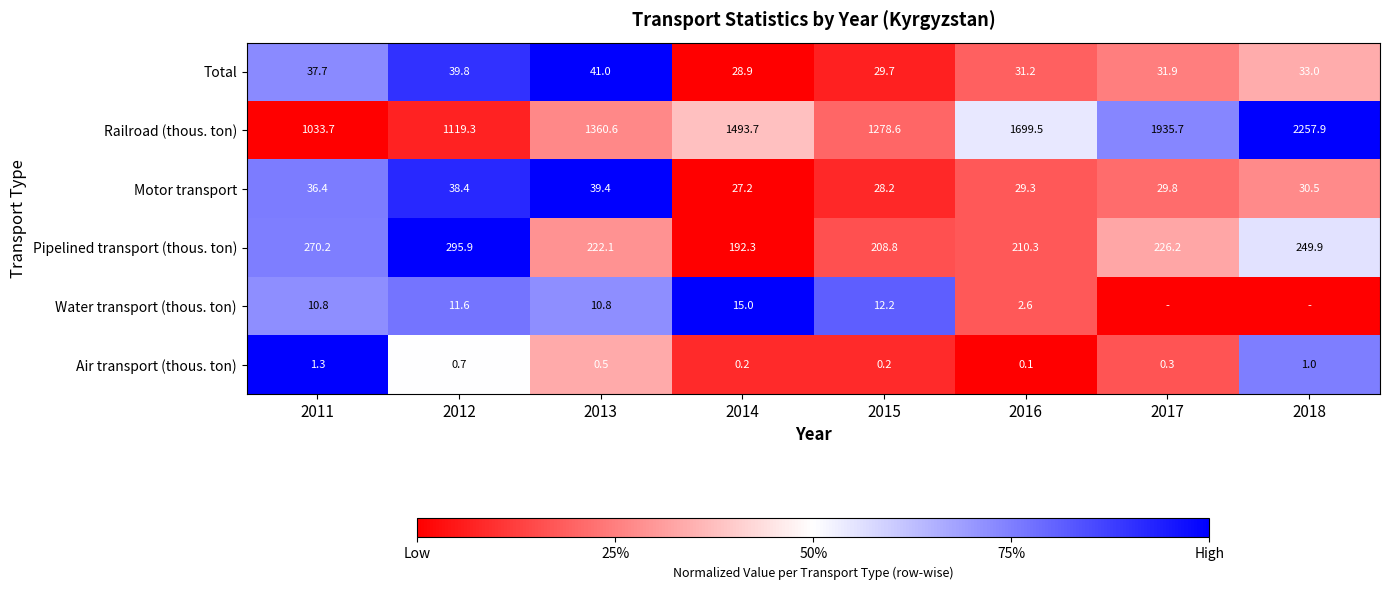

Rank the categories by Pipelined transport (thous. ton) value from lowest to highest.

2014, 2015, 2016, 2013, 2017, 2018, 2011, 2012